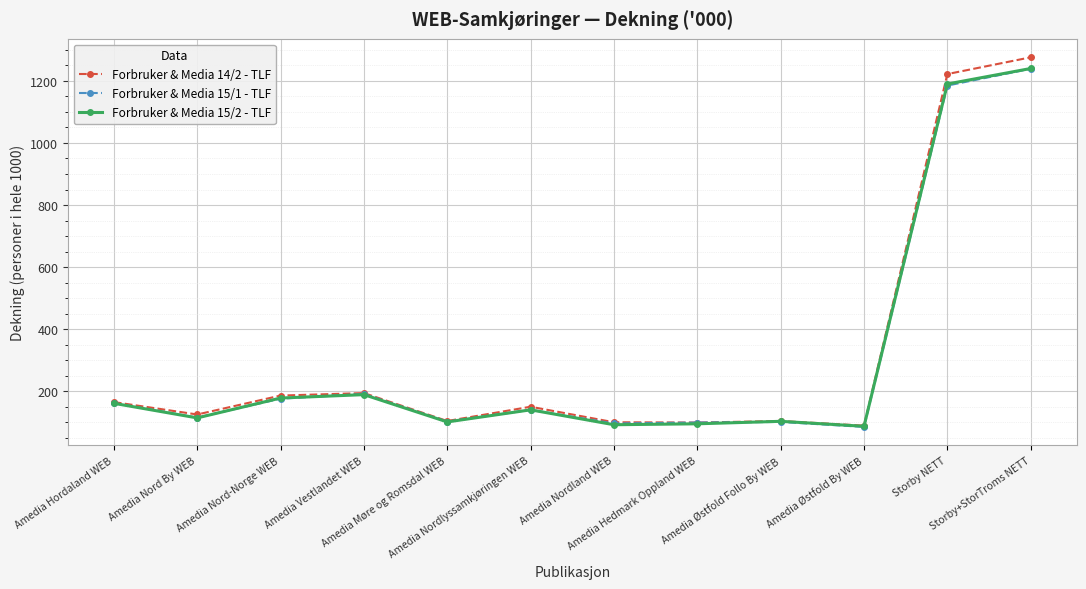

True or false: Forbruker & Media 14/2 - TLF has a value of 1276 at Storby+StorTroms NETT.

True